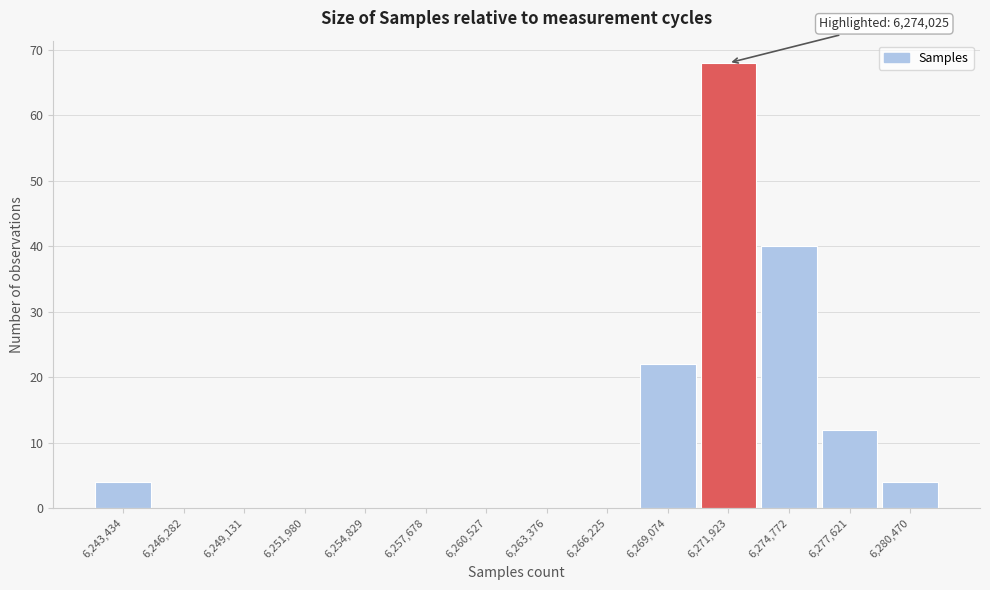

Reading left to right, what are all the values shown in this chart?

6,243,434=4	6,246,282=0	6,249,131=0	6,251,980=0	6,254,829=0	6,257,678=0	6,260,527=0	6,263,376=0	6,266,225=0	6,269,074=22	6,271,923=68	6,274,772=40	6,277,621=12	6,280,470=4